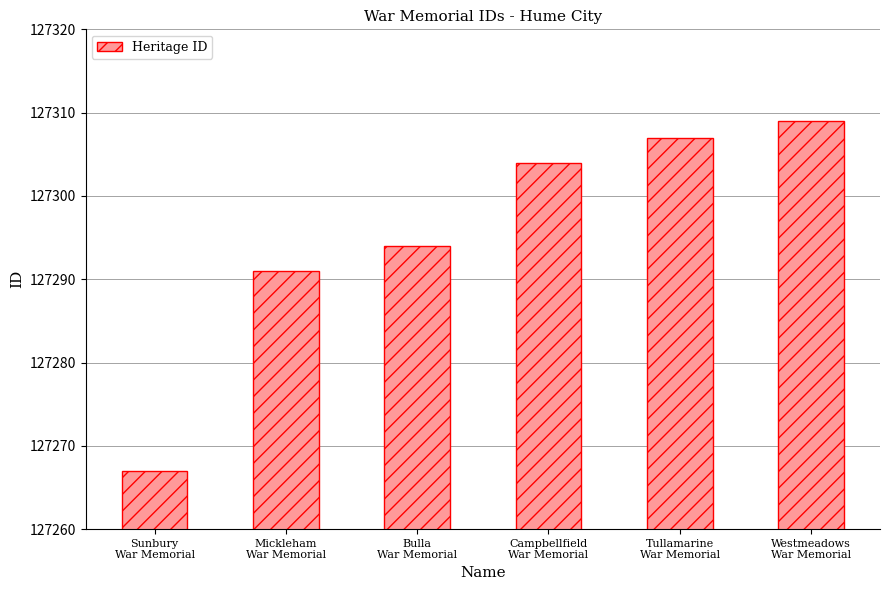

What is the change in value from Sunbury
War Memorial to Bulla
War Memorial?

+27